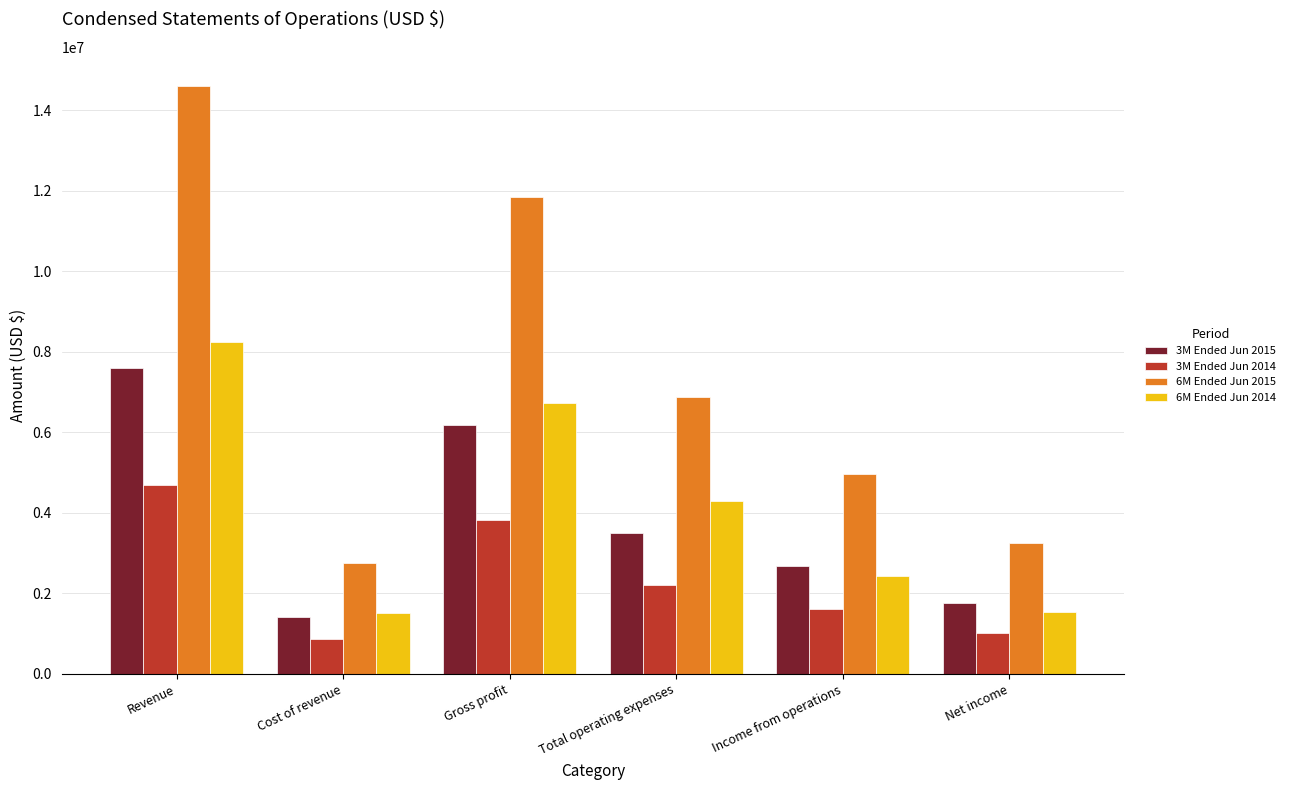

What is the total value across all series at Cost of revenue?

6568090